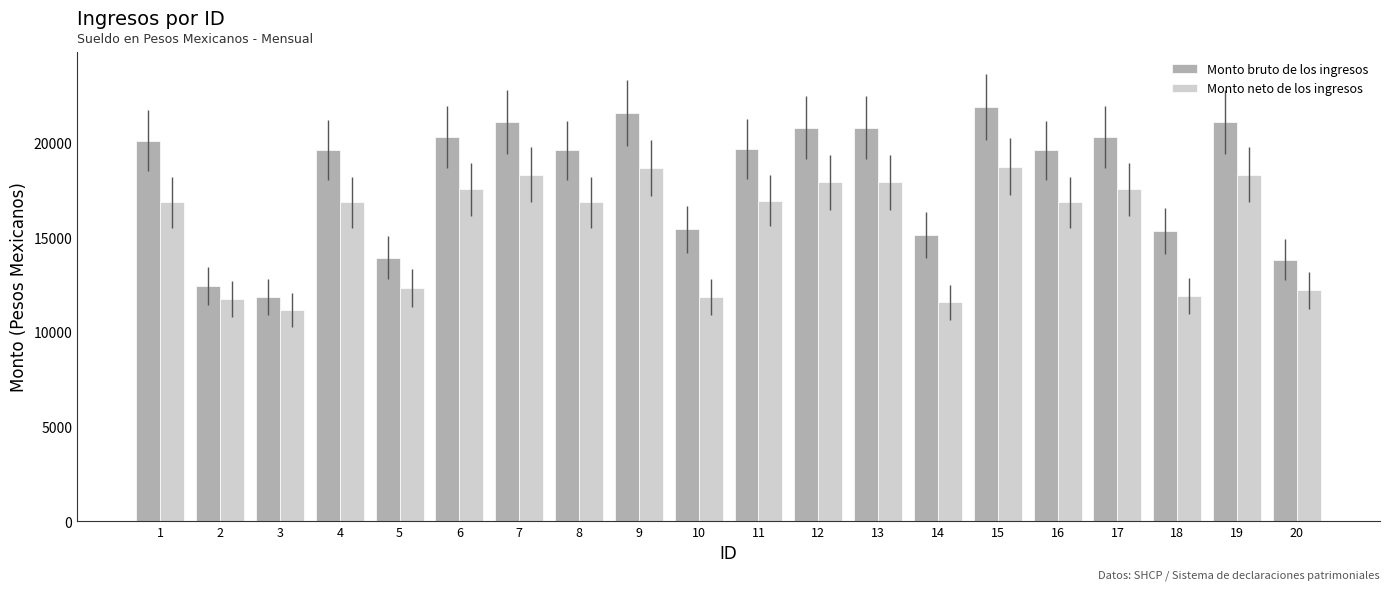

Are the bars grouped side by side (vs. stacked)?

Yes